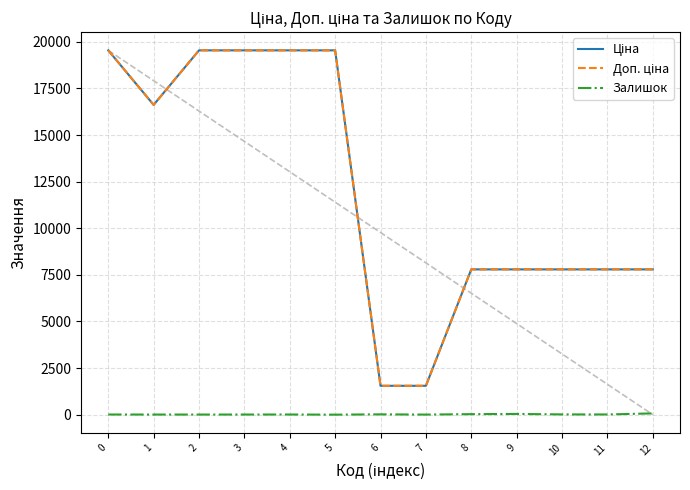

What is the total value across all series at 5?

39085.4